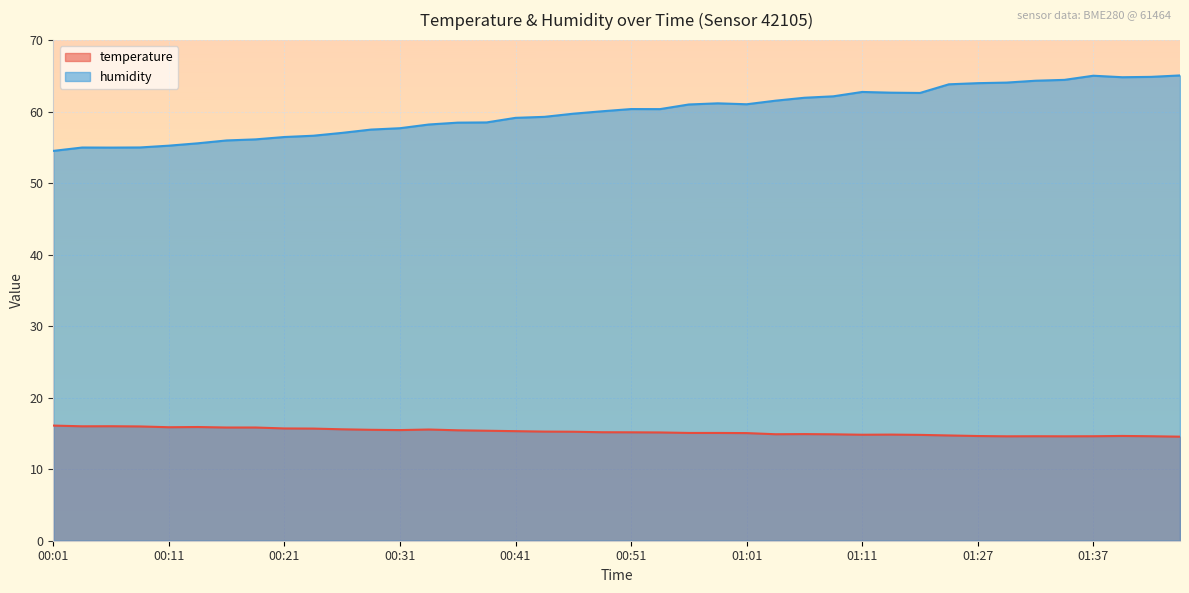

What is the difference between the second highest and minimum values in the temperature series?

1.5